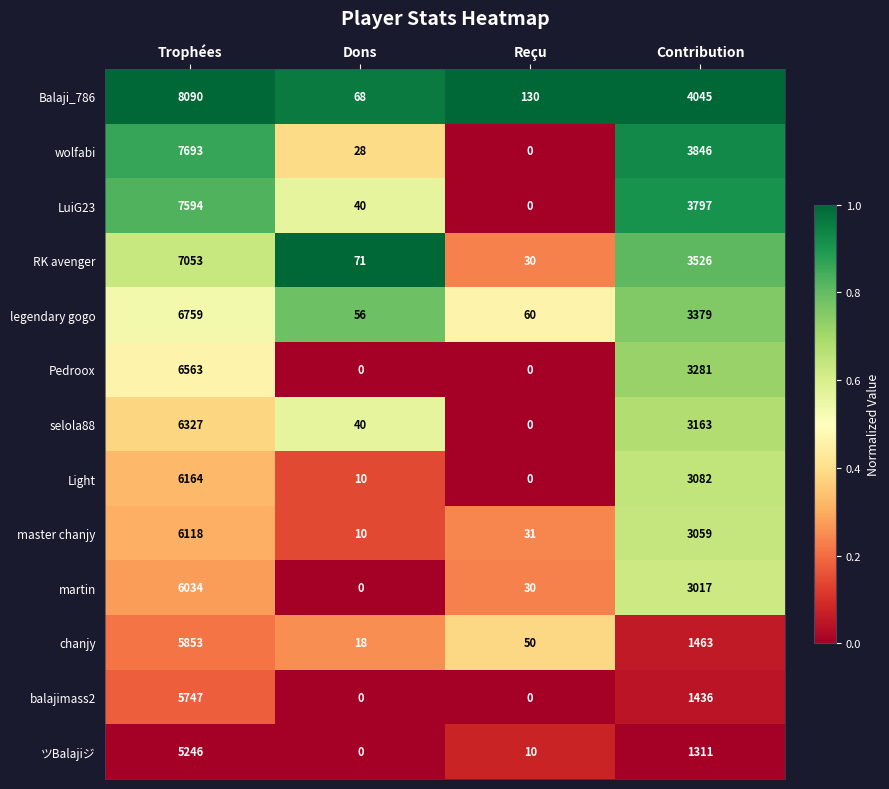

What is the approximate value of RK avenger at Contribution, to the nearest 10?

3530